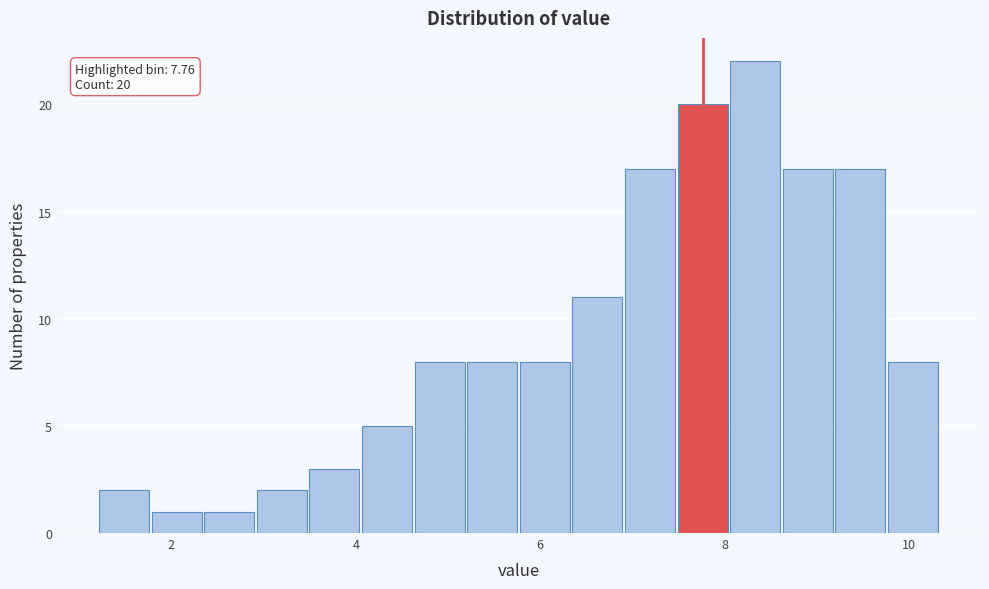

Read against the x-axis, roughly where is the centre of the tallest bar?

8.4